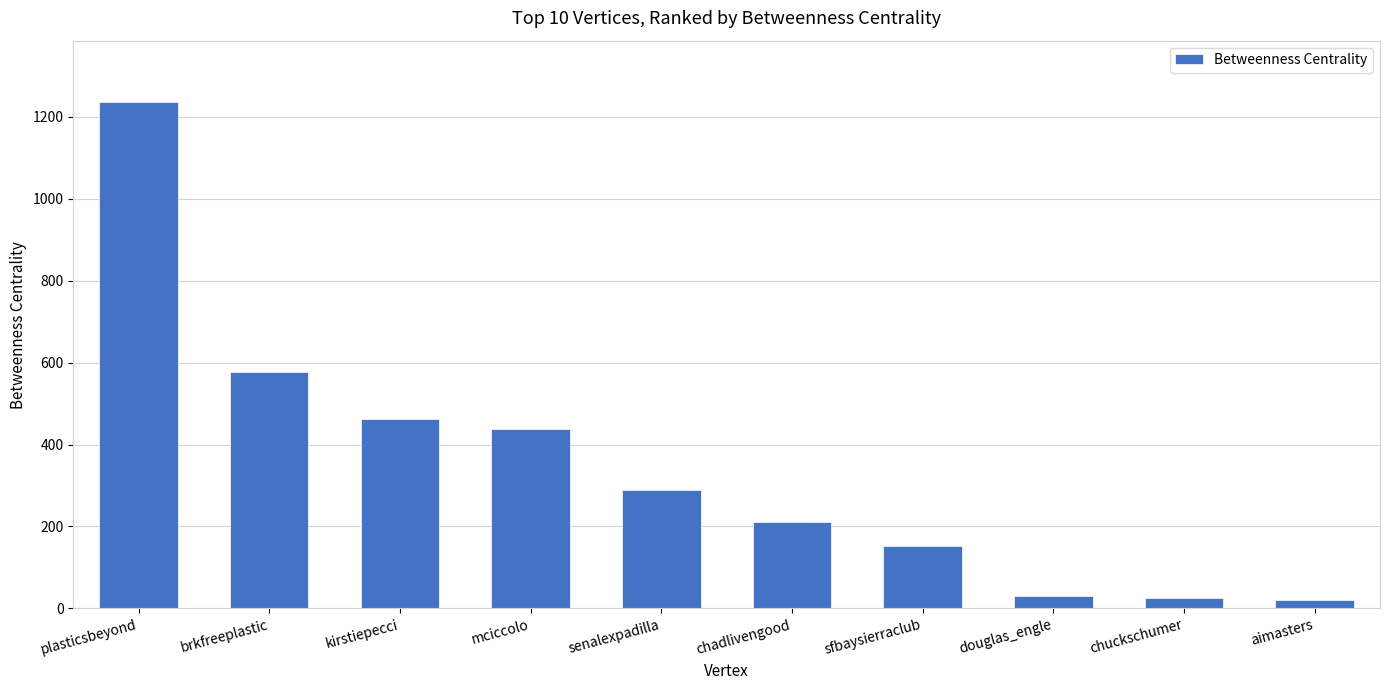

What is the difference between the values at aimasters and chuckschumer?

5.0